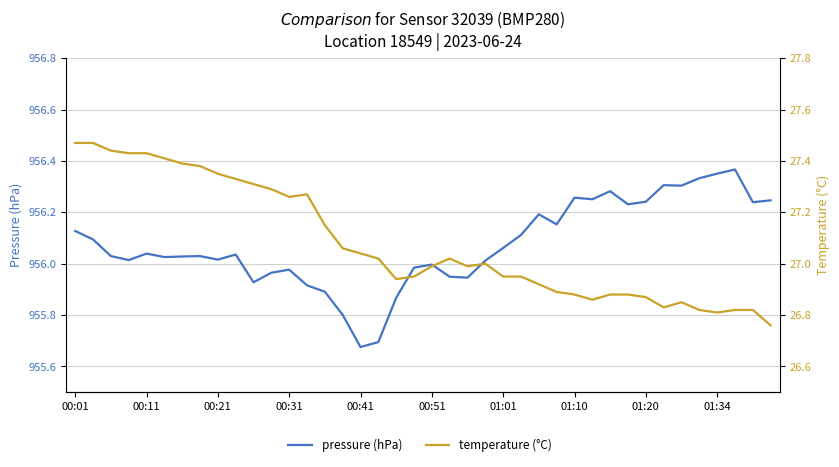

Which series has the largest total across all categories?

pressure (hPa)